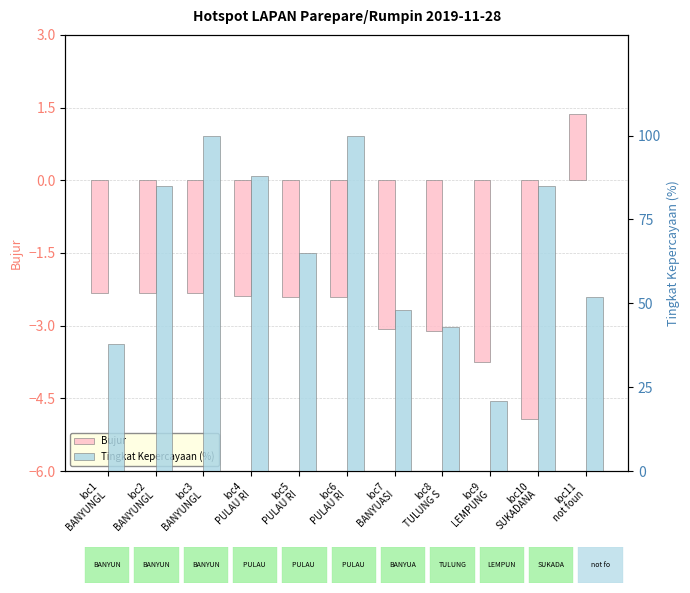

Reading left to right, extract all data points from this chart.

Bujur: loc1
BANYUNGL=-2.3	loc2
BANYUNGL=-2.3	loc3
BANYUNGL=-2.3	loc4
PULAU RI=-2.4	loc5
PULAU RI=-2.4	loc6
PULAU RI=-2.4	loc7
BANYUASI=-3.1	loc8
TULUNG S=-3.1	loc9
LEMPUNG=-3.8	loc10
SUKADANA=-4.9	loc11
not foun=1.4
Tingkat Kepercayaan (%): loc1
BANYUNGL=38.0	loc2
BANYUNGL=85.0	loc3
BANYUNGL=100.0	loc4
PULAU RI=88.0	loc5
PULAU RI=65.0	loc6
PULAU RI=100.0	loc7
BANYUASI=48.0	loc8
TULUNG S=43.0	loc9
LEMPUNG=21.0	loc10
SUKADANA=85.0	loc11
not foun=52.0